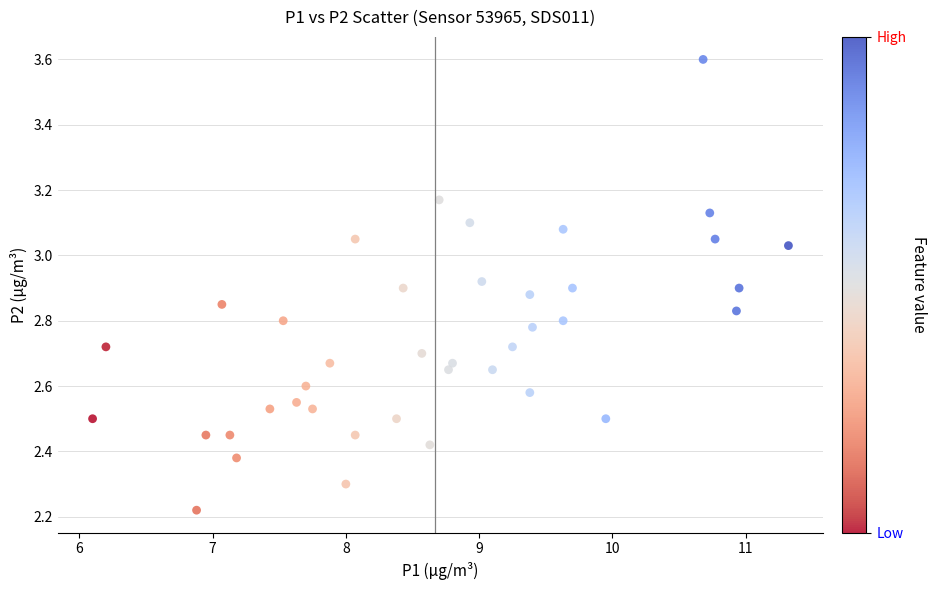

What is the range of Y values (max minus min)?

1.4